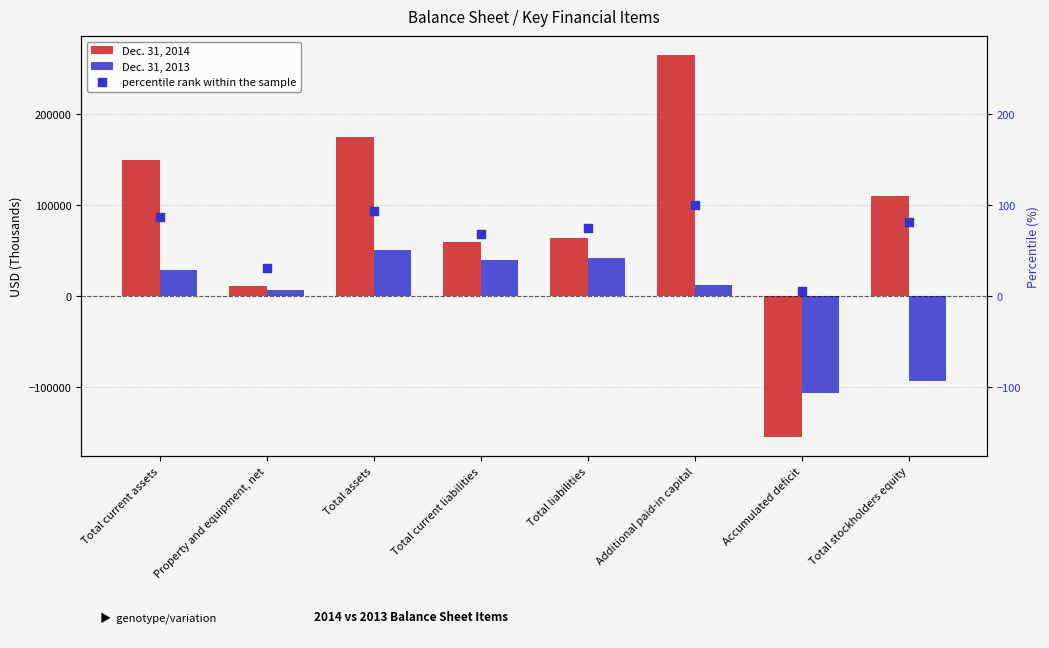

At which category is the sum across all series the highest?

Additional paid-in capital